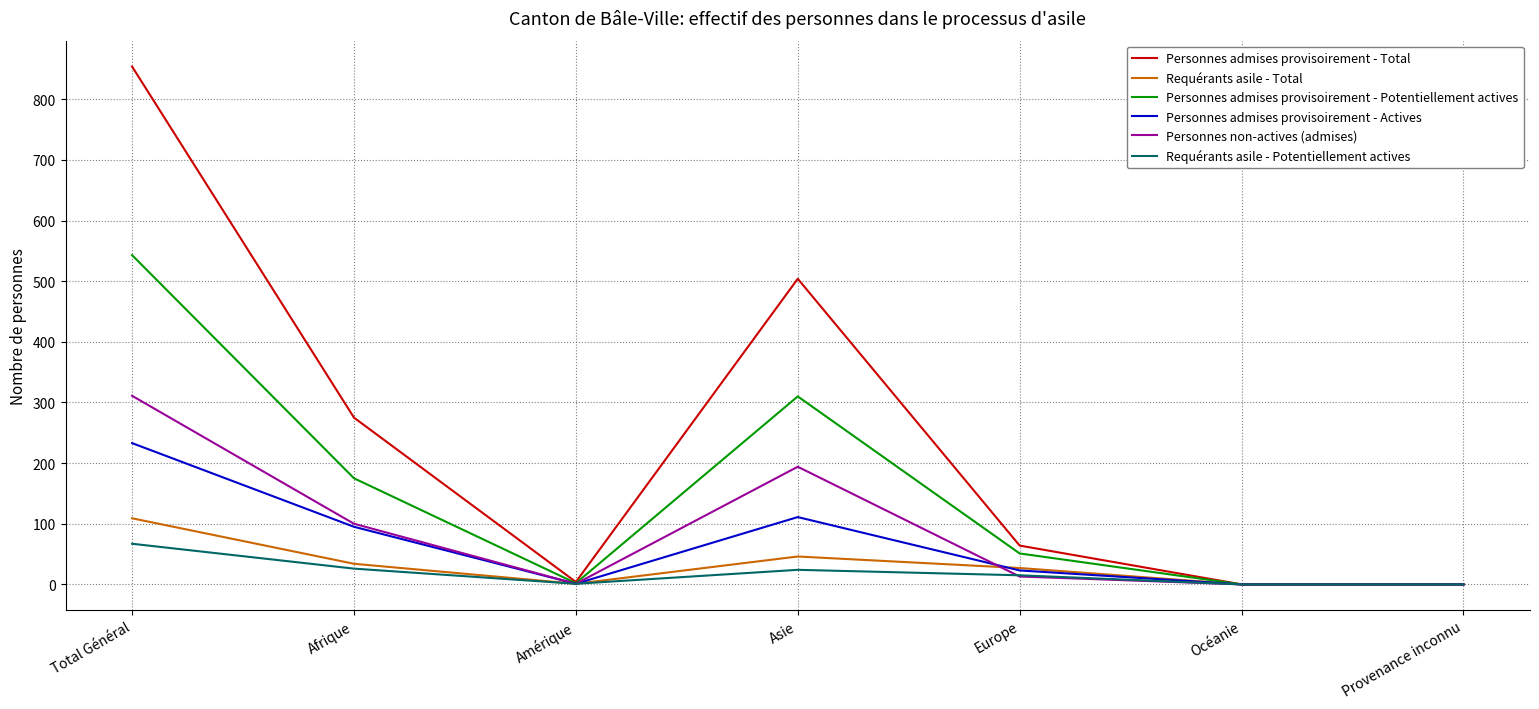

Which series has the largest range (max minus min)?

Personnes admises provisoirement - Total